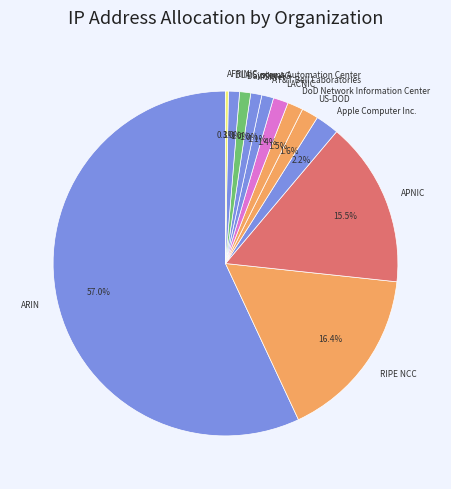

Is it true that US-DOD is 2% of the pie?

True